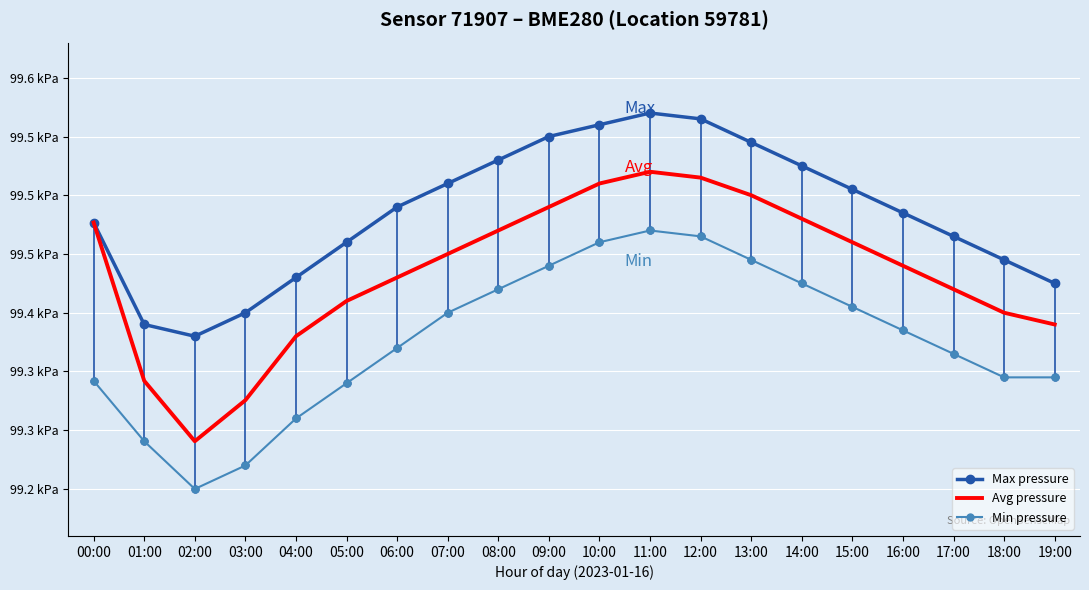

Reading right to left, extract all data points from this chart.

Max pressure: 99425.0	99445.0	99465.0	99485.0	99505.0	99525.0	99545.0	99565.0	99570.0	99560.0	99550.0	99530.0	99510.0	99490.0	99460.0	99430.0	99400.0	99380.0	99390.0	99476.8
Avg pressure: 99390.0	99400.0	99420.0	99440.0	99460.0	99480.0	99500.0	99515.0	99520.0	99510.0	99490.0	99470.0	99450.0	99430.0	99410.0	99380.0	99325.6	99290.6	99342.1	99476.8
Min pressure: 99345.0	99345.0	99365.0	99385.0	99405.0	99425.0	99445.0	99465.0	99470.0	99460.0	99440.0	99420.0	99400.0	99370.0	99340.0	99310.0	99270.0	99250.0	99290.6	99342.1